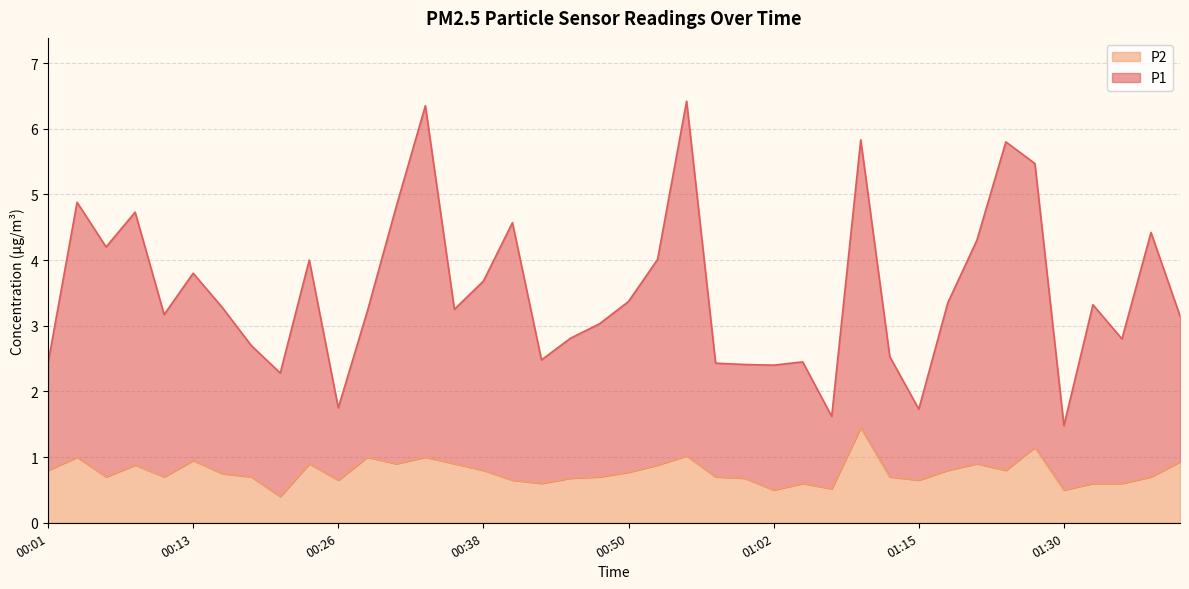

What is the label of the 19th point from the left?

00:45